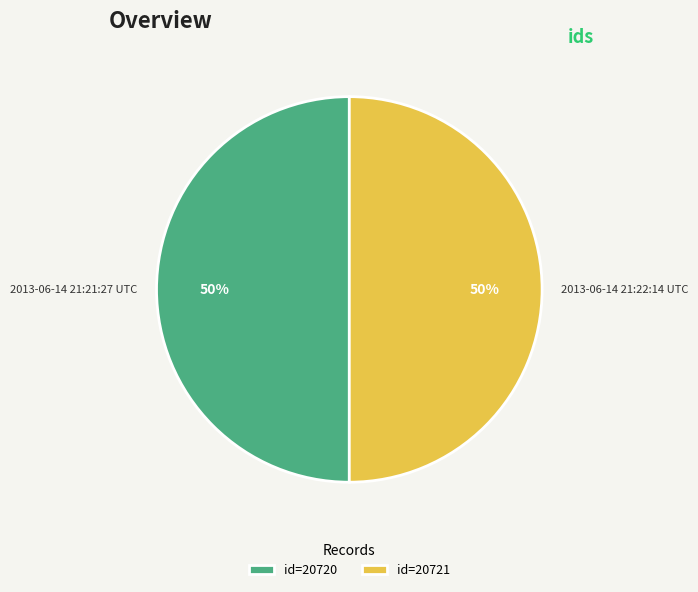

To the nearest percent, what portion does 2013-06-14 21:22:14 UTC represent?

50%